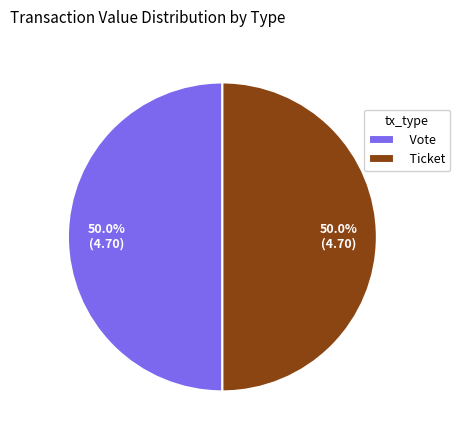

Approximately how many times larger is the value at Vote compared to Ticket?

1.0